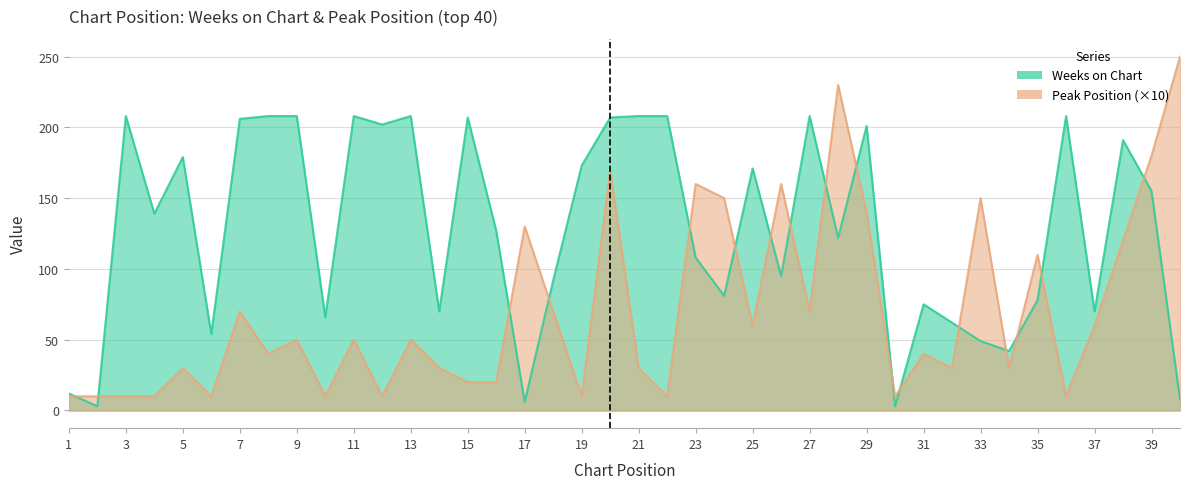

List the series in order of their peak value, highest first.

Peak Position, Weeks on Chart